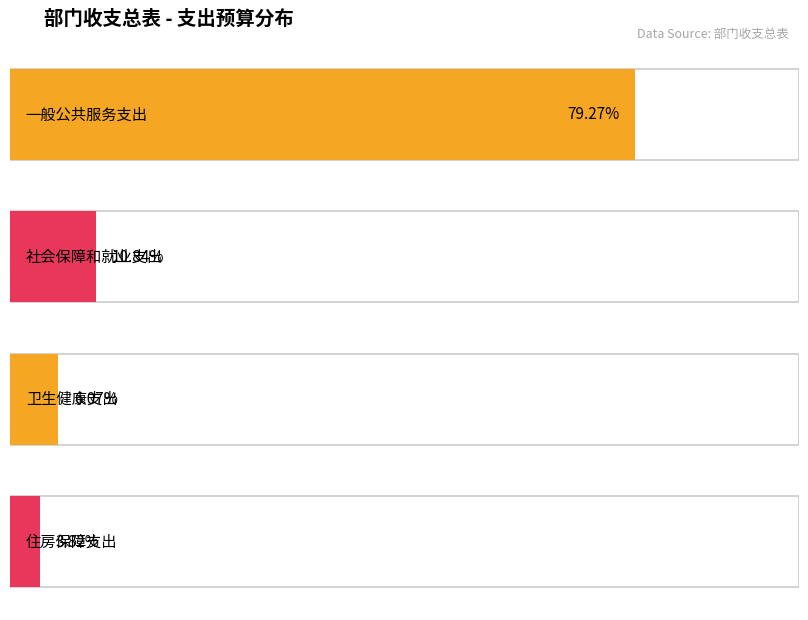

List the labels in order of value, smallest first.

住房保障支出, 卫生健康支出, 社会保障和就业支出, 一般公共服务支出